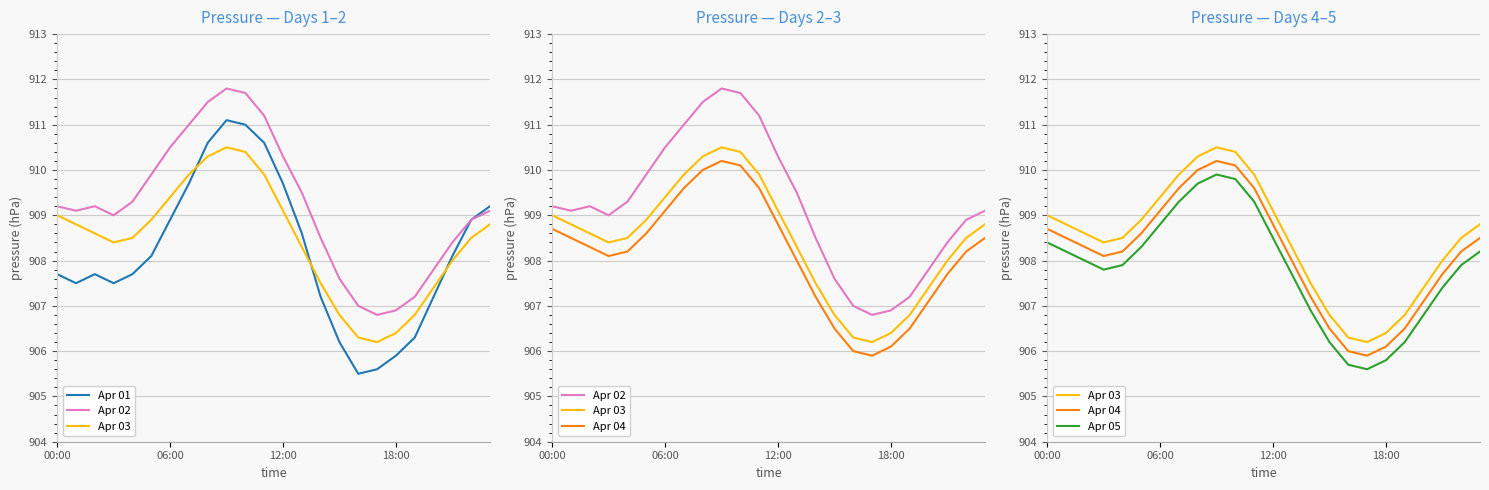

What is the label of the 24th point from the left?

23